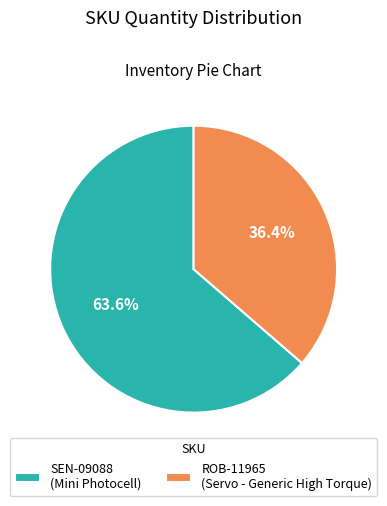

To the nearest percent, what percentage of the pie is ROB-11965?

36%